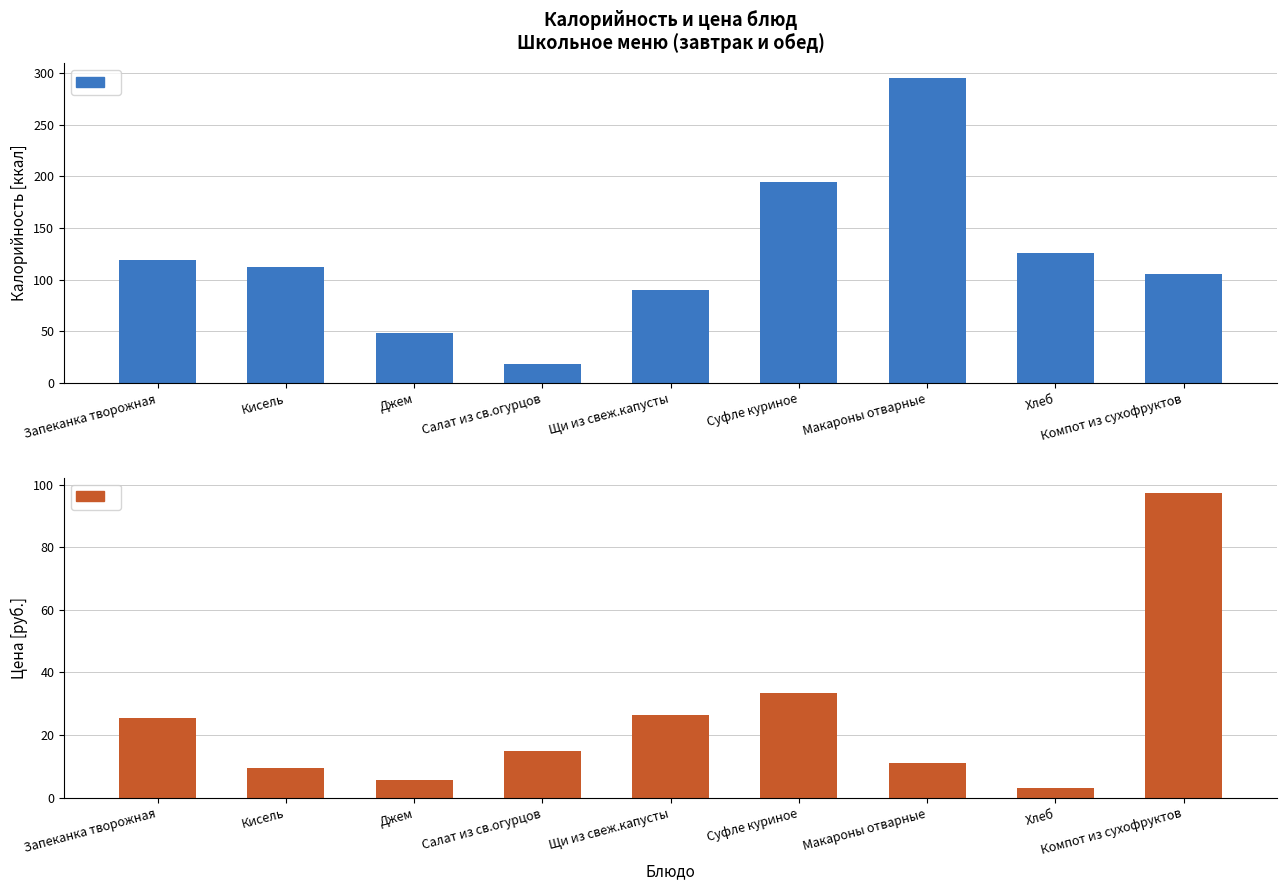

Is it true that Калорийность equals 142.3 at Компот из сухофруктов?

False